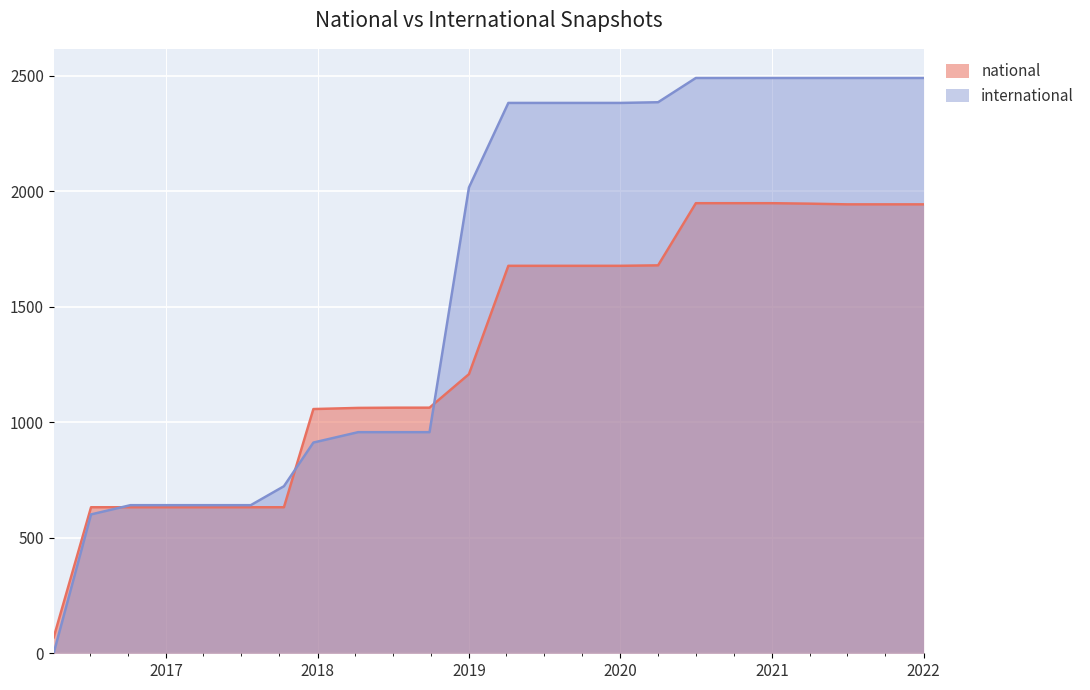

At how many categories does at least one series exceed 612?

23